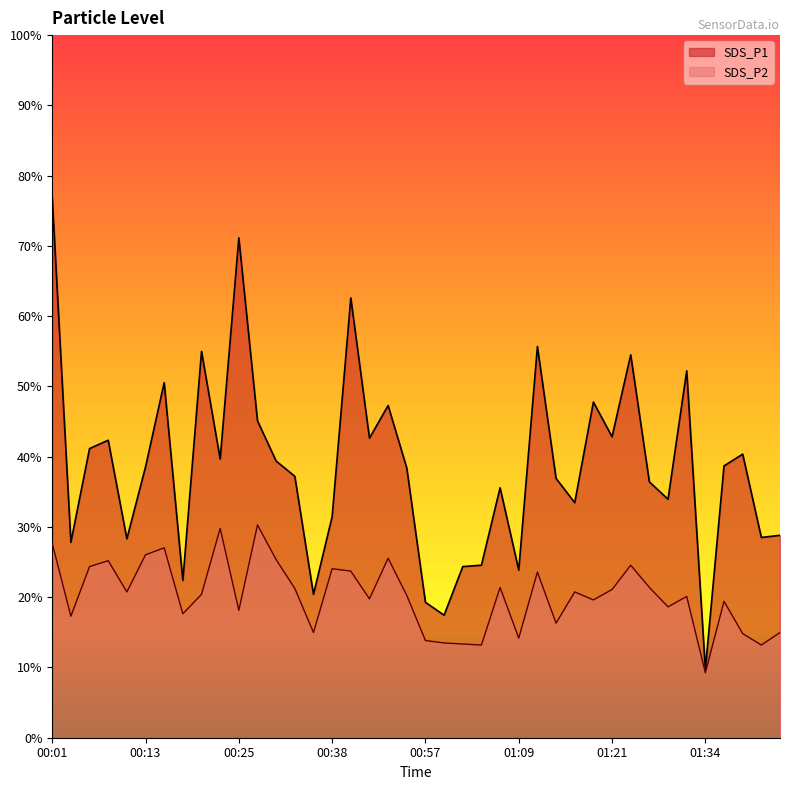

Does the chart display data point markers on the line(s)?

No